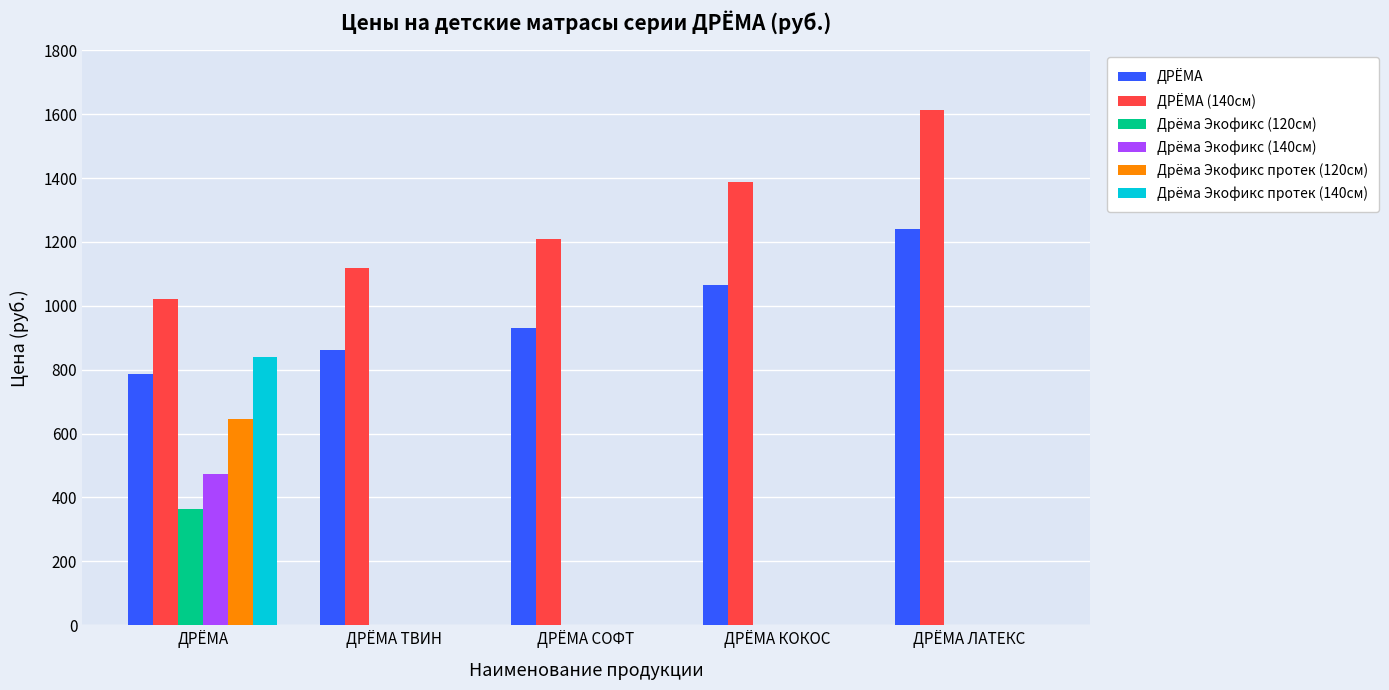

What is the average value of the Дрёма Экофикс (120см) series?

73.1